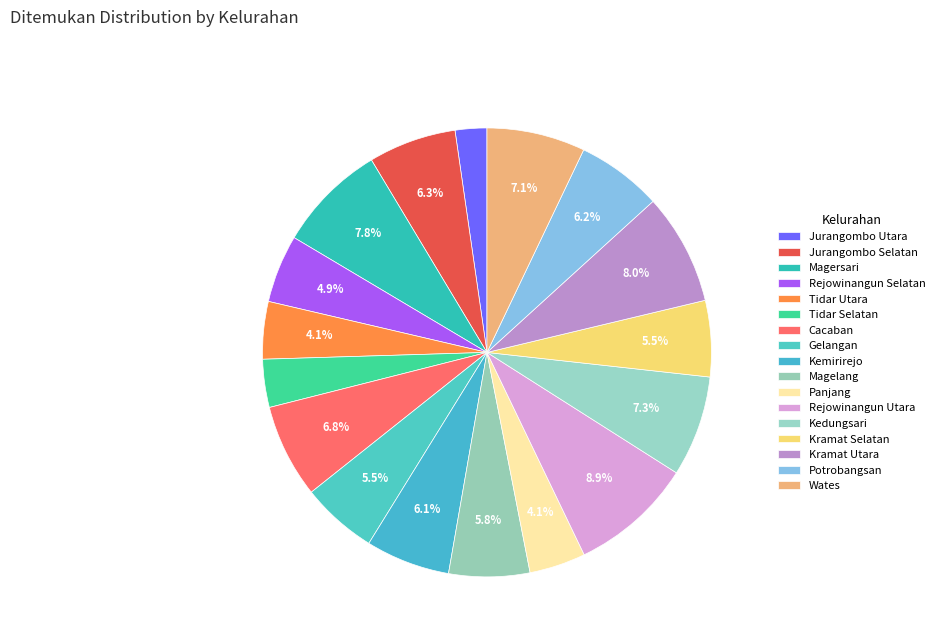

Combined, do Kramat Utara and Jurangombo Selatan account for over 50%?

No